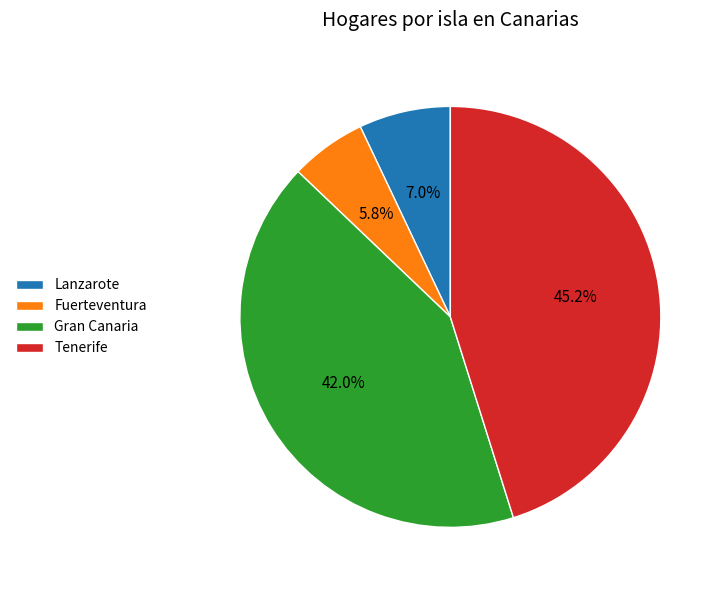

Which has a higher value, Tenerife or Fuerteventura?

Tenerife